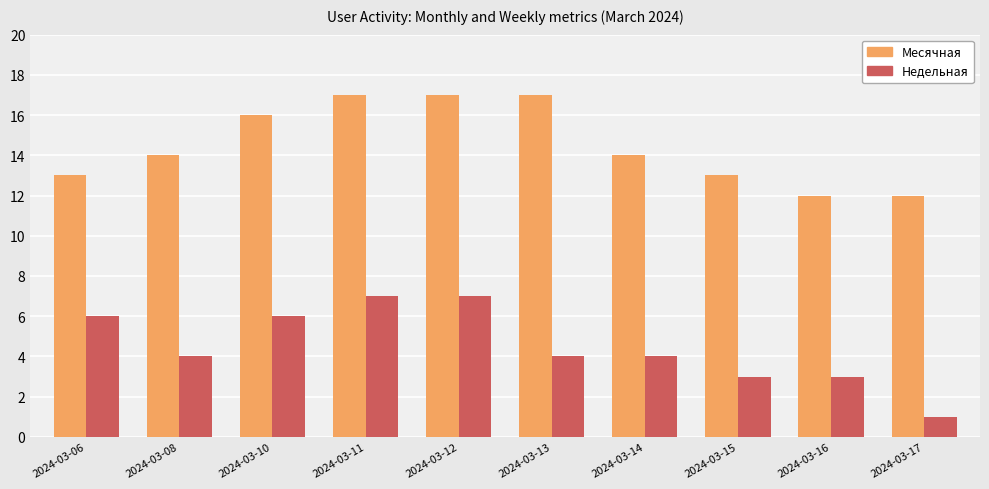

Does the chart contain any negative values?

No